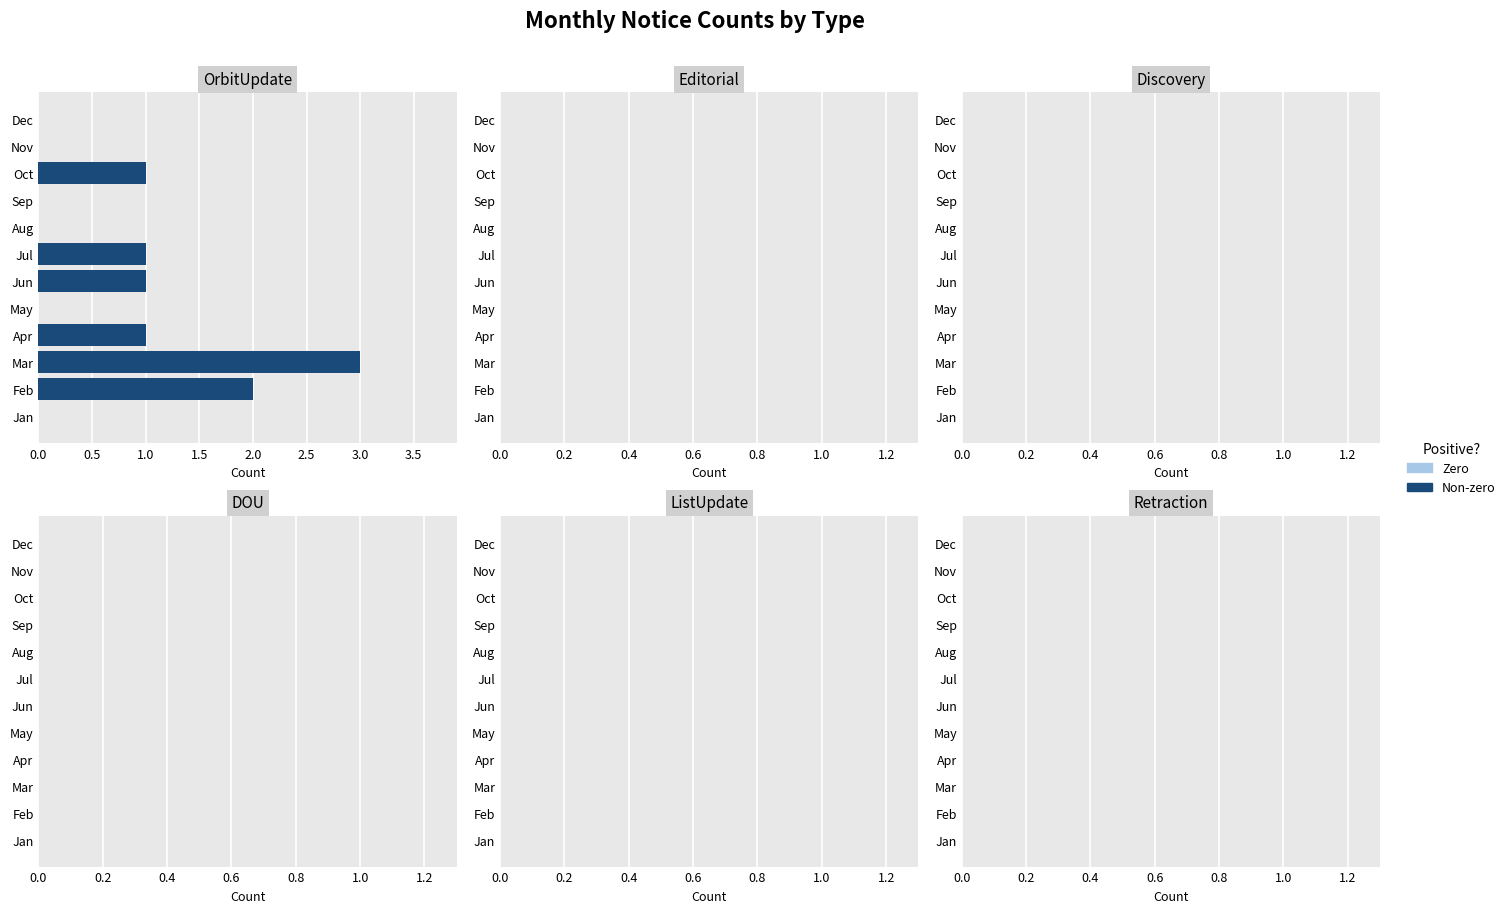

The chart shows a value of 1 at Apr. True or false?

True